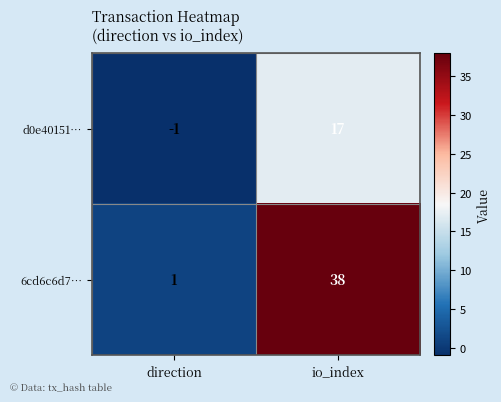

List the series in order of their overall mean, lowest first.

d0e40151…, 6cd6c6d7…